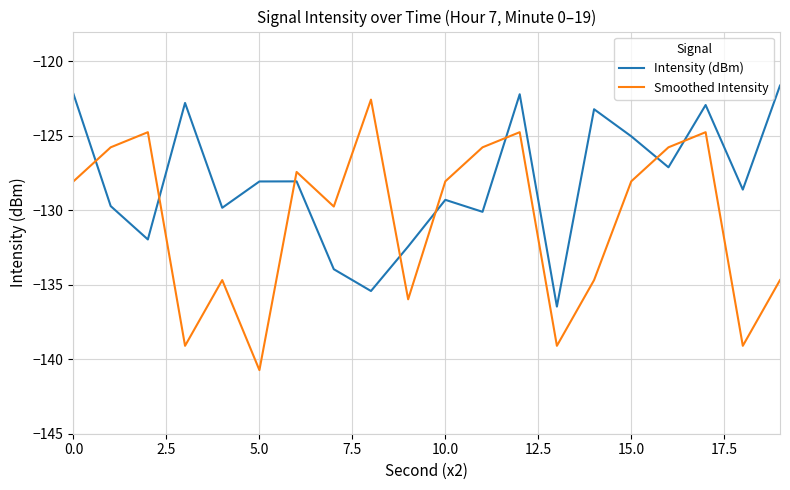

Which series has the largest total across all categories?

Intensity (dBm)